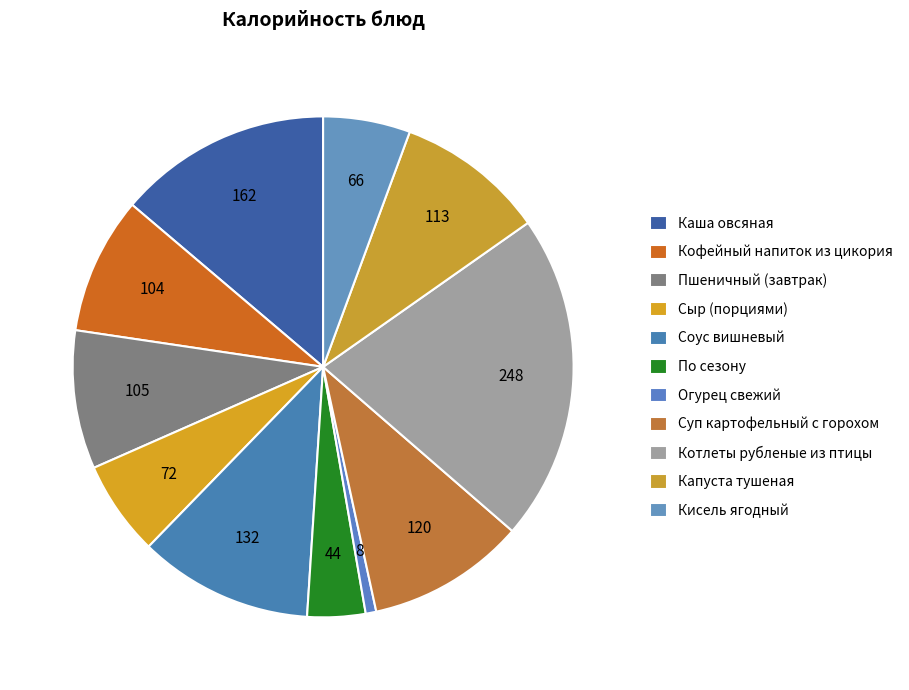

What is the smallest slice in the pie chart?

Огурец свежий